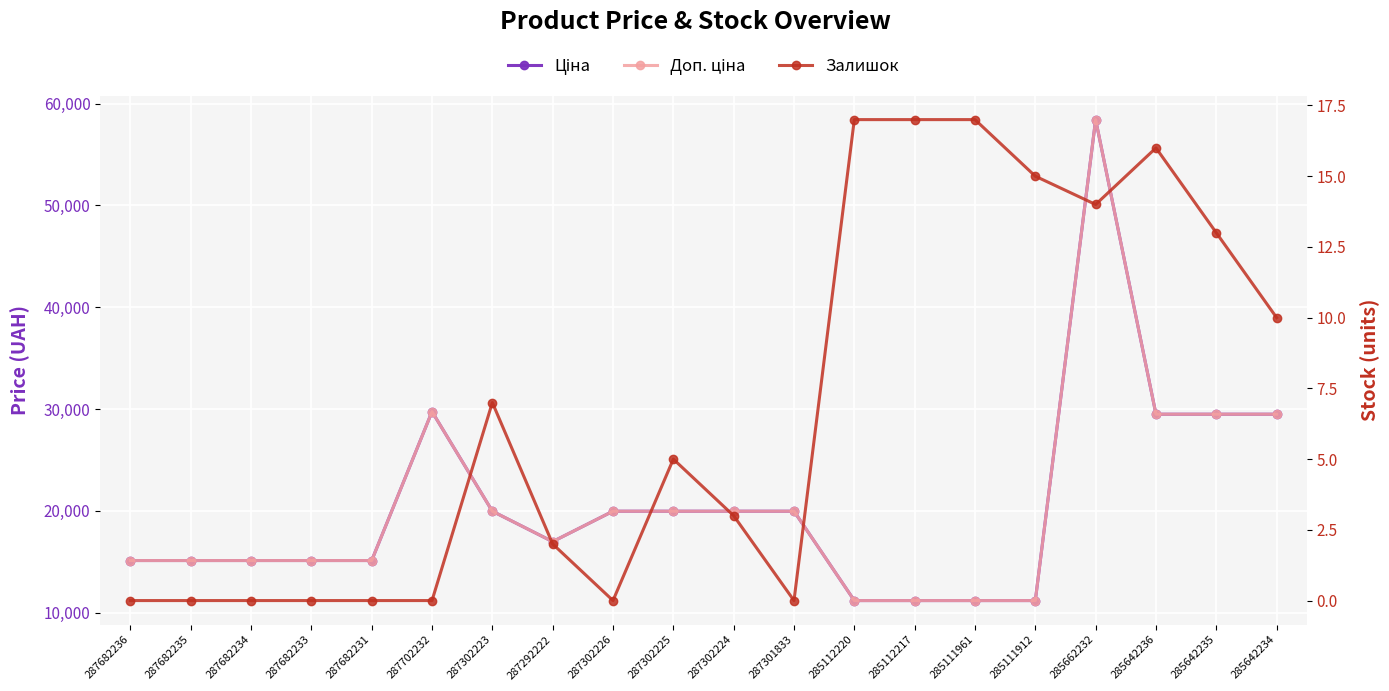

How many data points in Залишок are above 5?

9